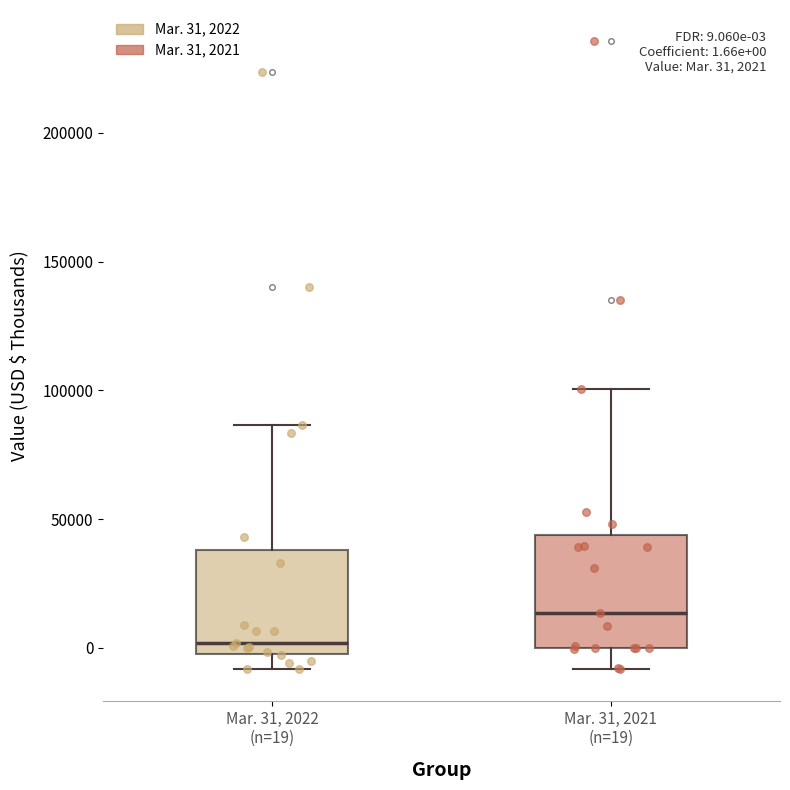

Which box's median line is the lowest?

Mar. 31, 2022 (n=19)